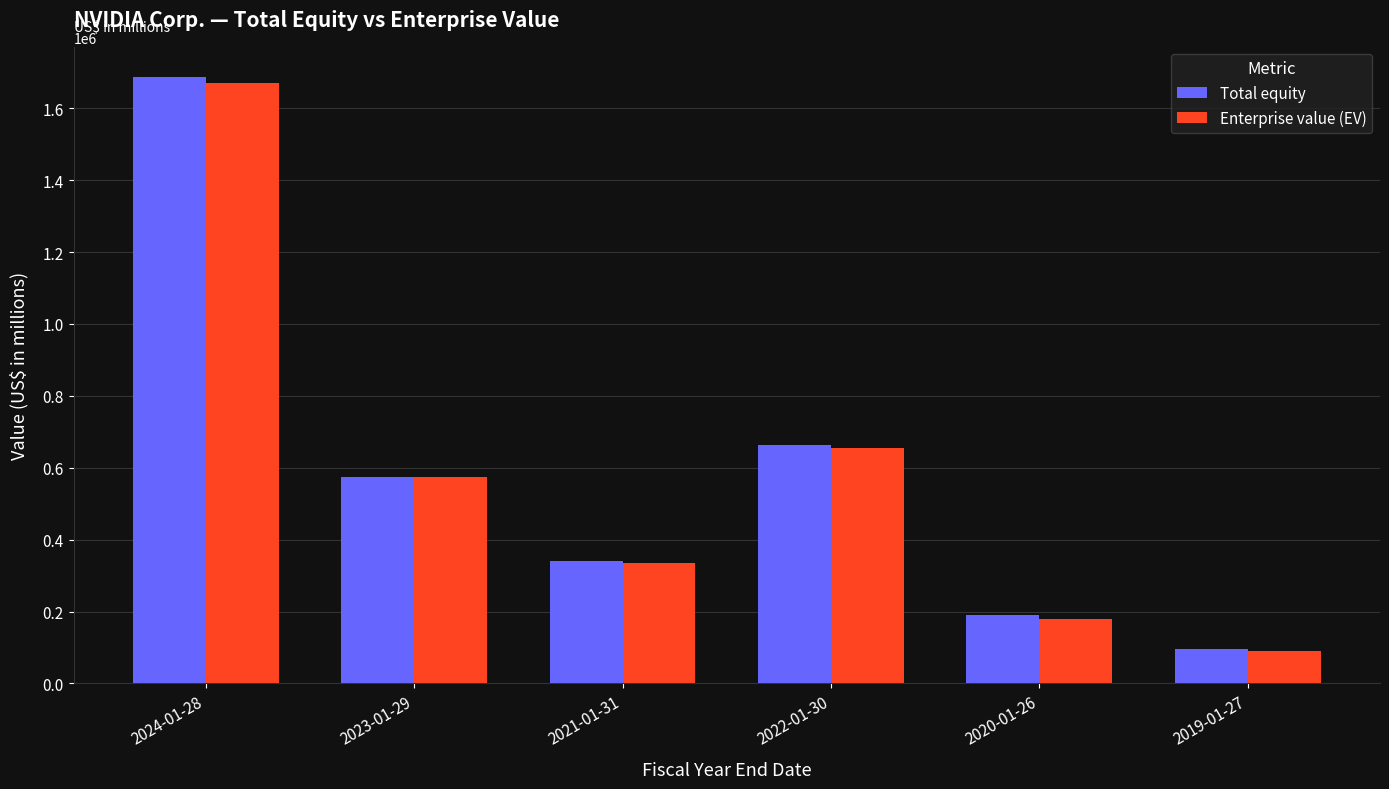

What is the sum of the Enterprise value (EV) values at 2019-01-27 and 2021-01-31?

424491